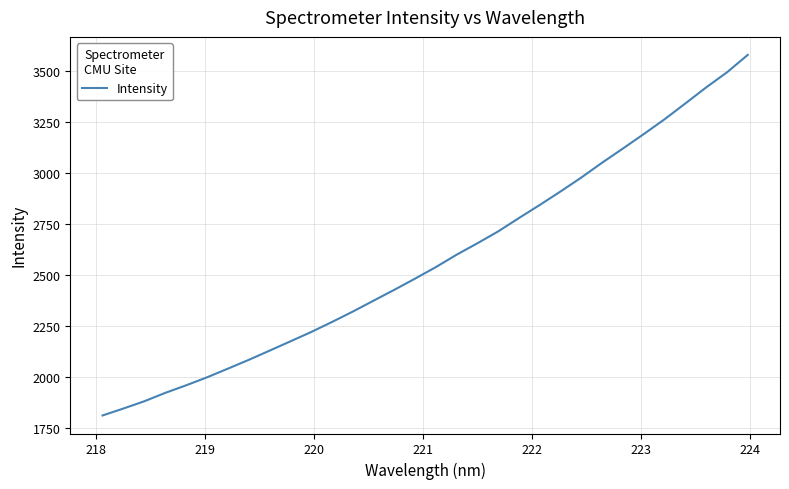

What is the difference between the maximum and minimum values?

1770.8